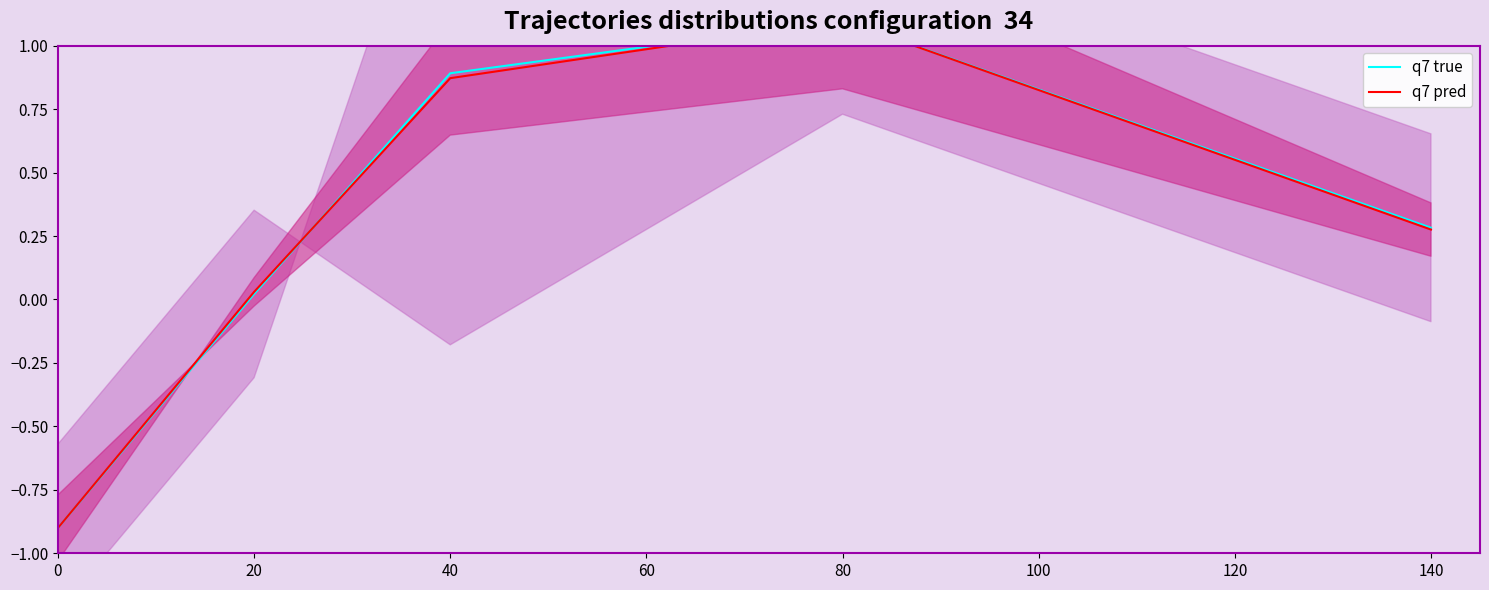

Is it true that q7 true equals -1.2 at 0?

False